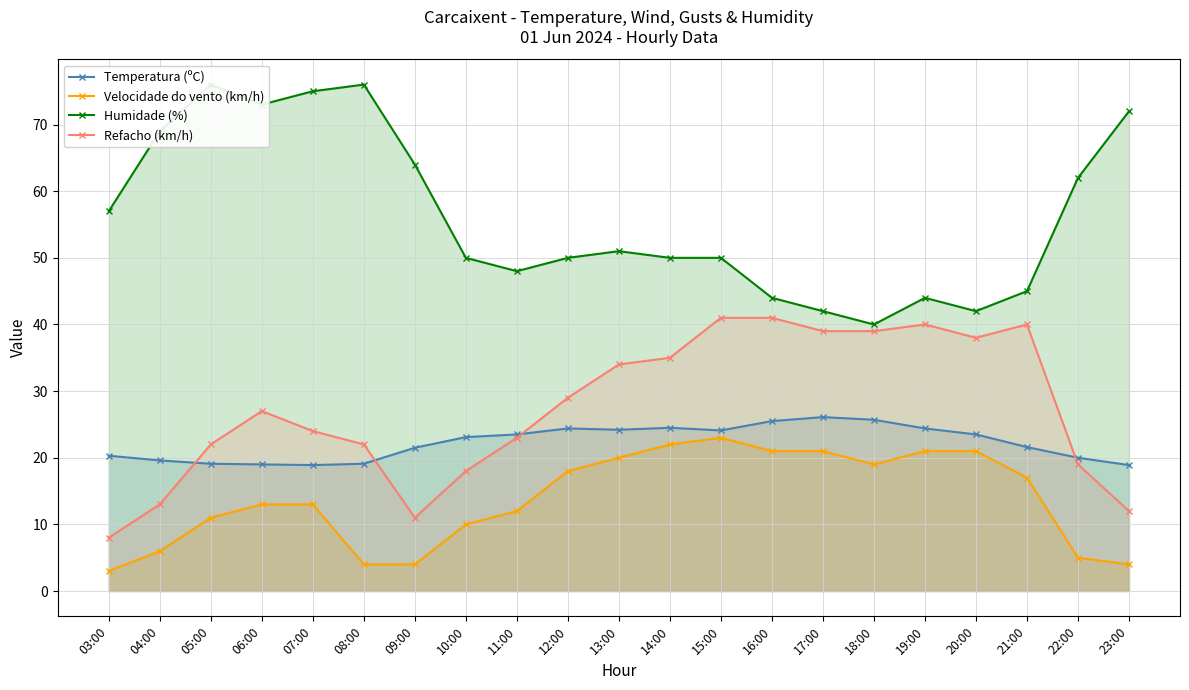

Reading left to right, list all the values displayed in this chart.

Temperatura (ºC): 20.3	19.6	19.1	19.0	18.9	19.1	21.5	23.1	23.5	24.4	24.2	24.5	24.1	25.5	26.1	25.7	24.4	23.5	21.6	20.0	18.9
Velocidade do vento (km/h): 3.0	6.0	11.0	13.0	13.0	4.0	4.0	10.0	12.0	18.0	20.0	22.0	23.0	21.0	21.0	19.0	21.0	21.0	17.0	5.0	4.0
Humidade (%): 57.0	69.0	76.0	73.0	75.0	76.0	64.0	50.0	48.0	50.0	51.0	50.0	50.0	44.0	42.0	40.0	44.0	42.0	45.0	62.0	72.0
Refacho (km/h): 8.0	13.0	22.0	27.0	24.0	22.0	11.0	18.0	23.0	29.0	34.0	35.0	41.0	41.0	39.0	39.0	40.0	38.0	40.0	19.0	12.0